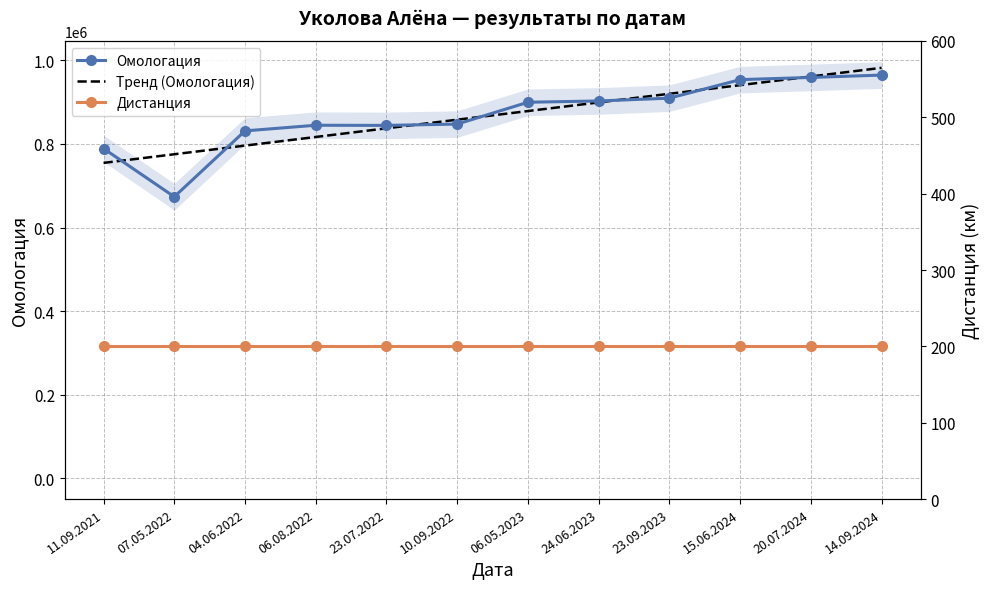

The value of Дистанция at 06.05.2023 is 111.1. True or false?

False